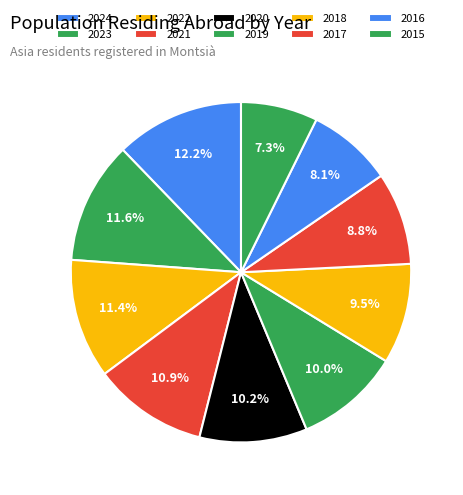

Which category has the smallest portion of the pie?

2015